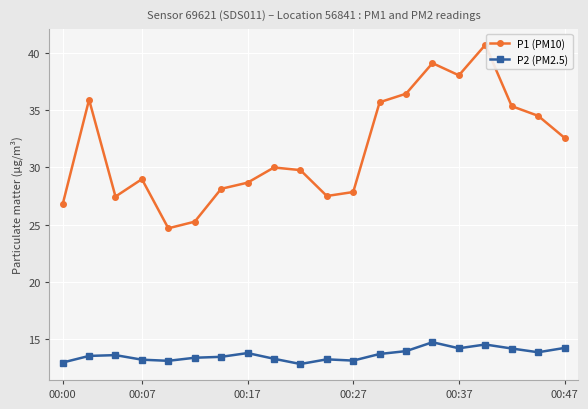

What is the highest value of the P2 (PM2.5) series?

14.7